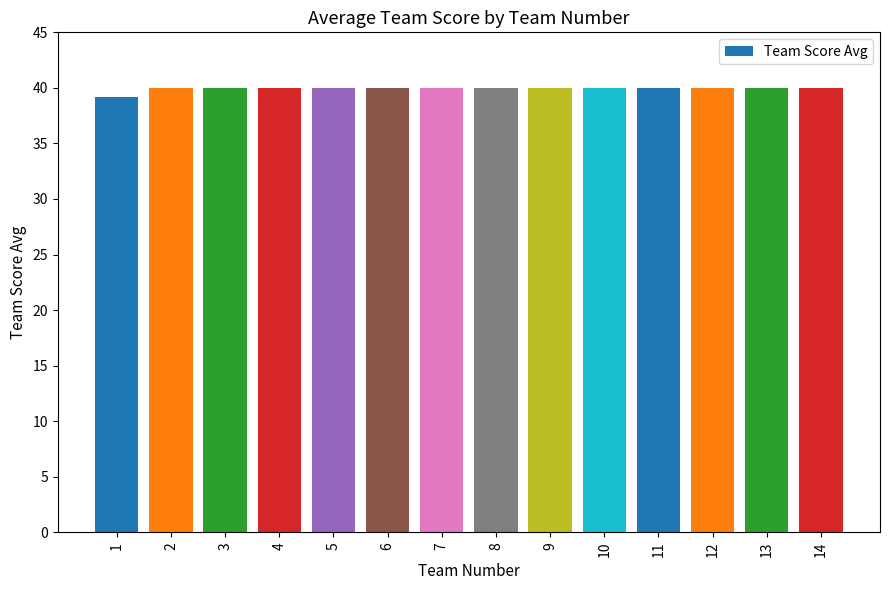

Reading right to left, list all the values displayed in this chart.

40.0	40.0	40.0	40.0	40.0	40.0	40.0	40.0	40.0	40.0	40.0	40.0	40.0	39.2